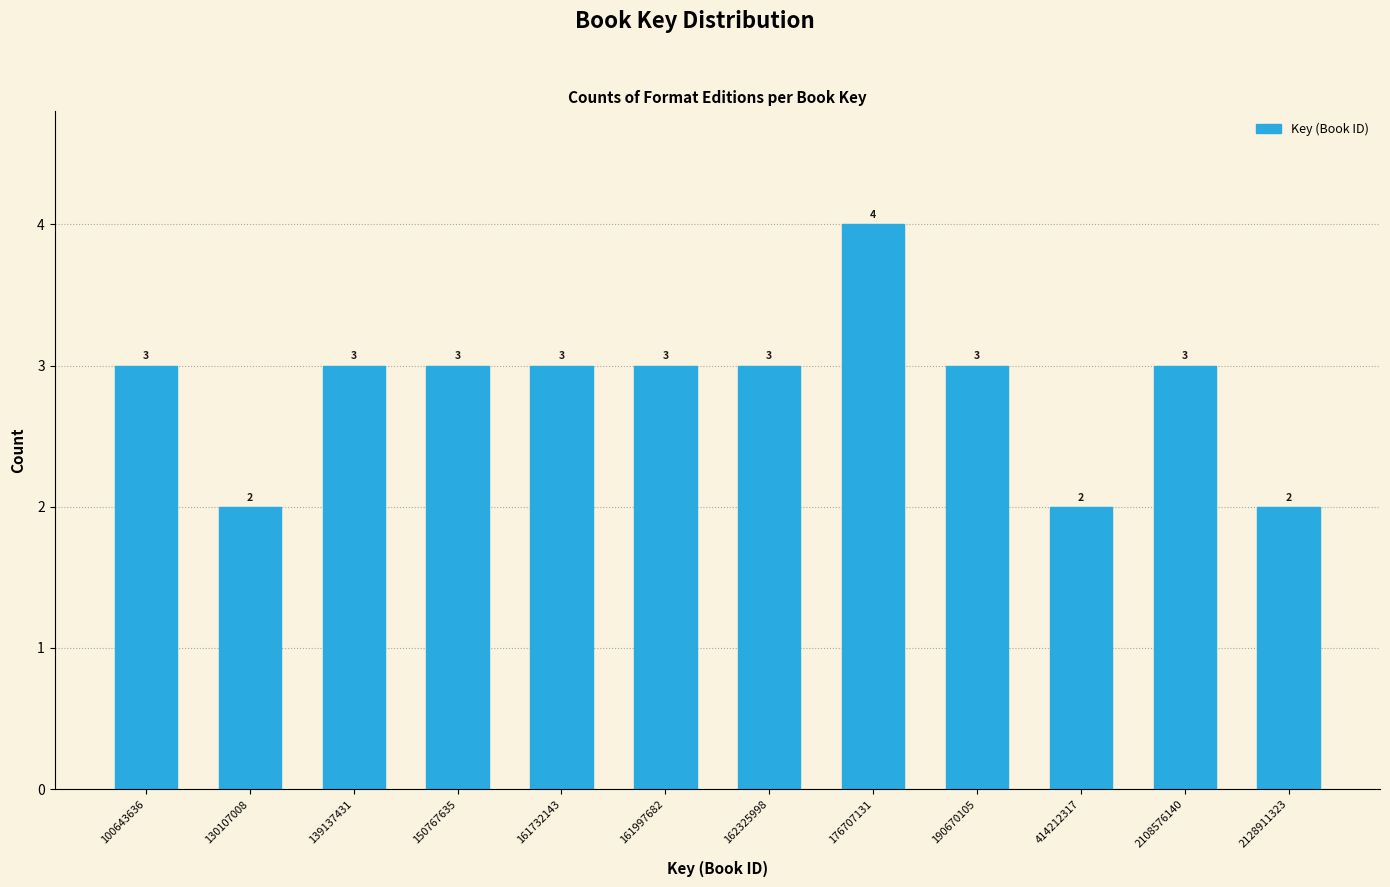

Reading right to left, extract all data points from this chart.

2128911323=2	2108576140=3	414212317=2	190670105=3	176707131=4	162325998=3	161997682=3	161732143=3	150767635=3	139137431=3	130107008=2	100643636=3